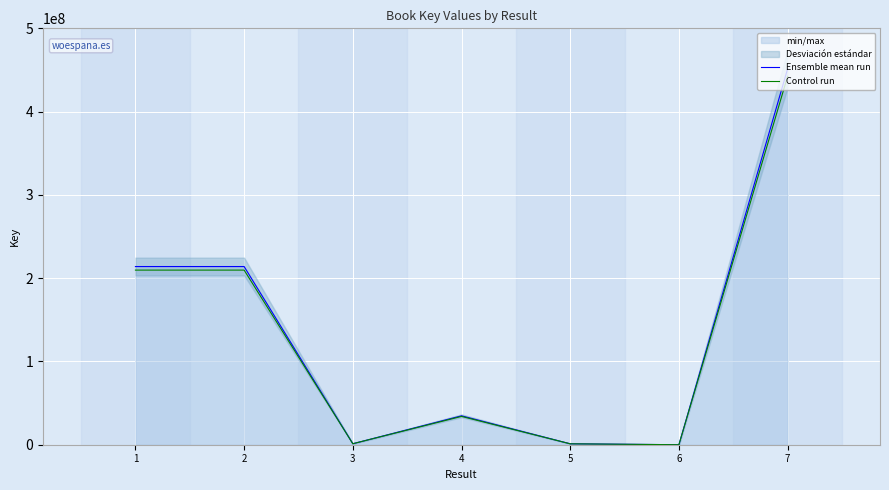

How many interior local peaks does the Control run series have?

1